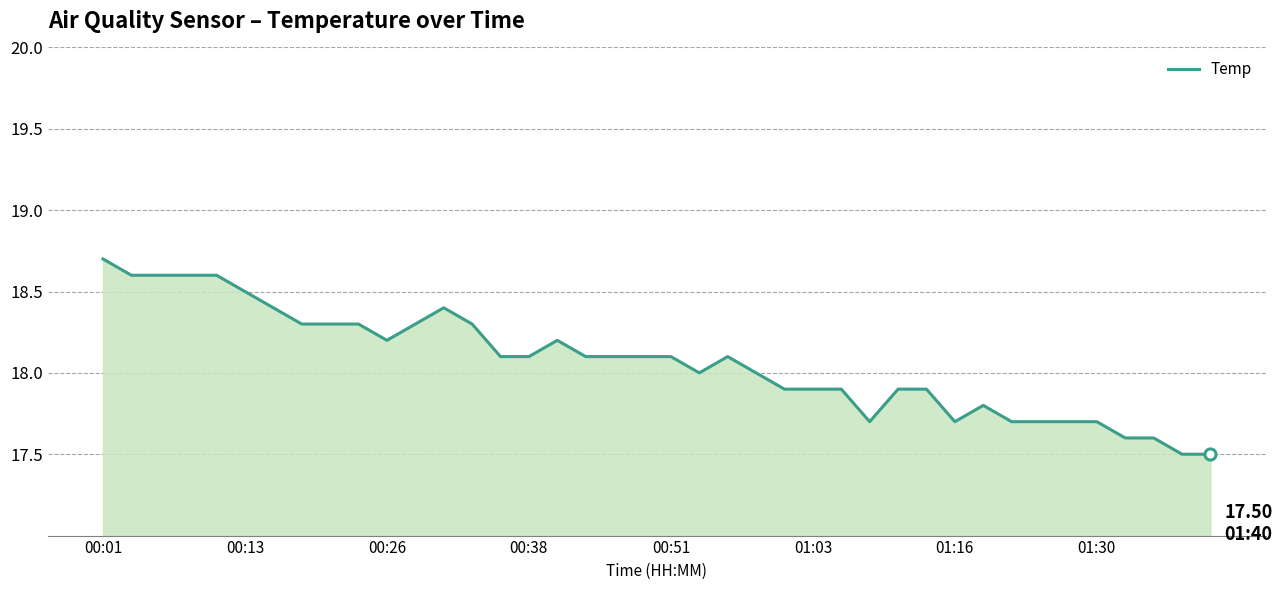

What is the minimum value shown in the chart?

17.5